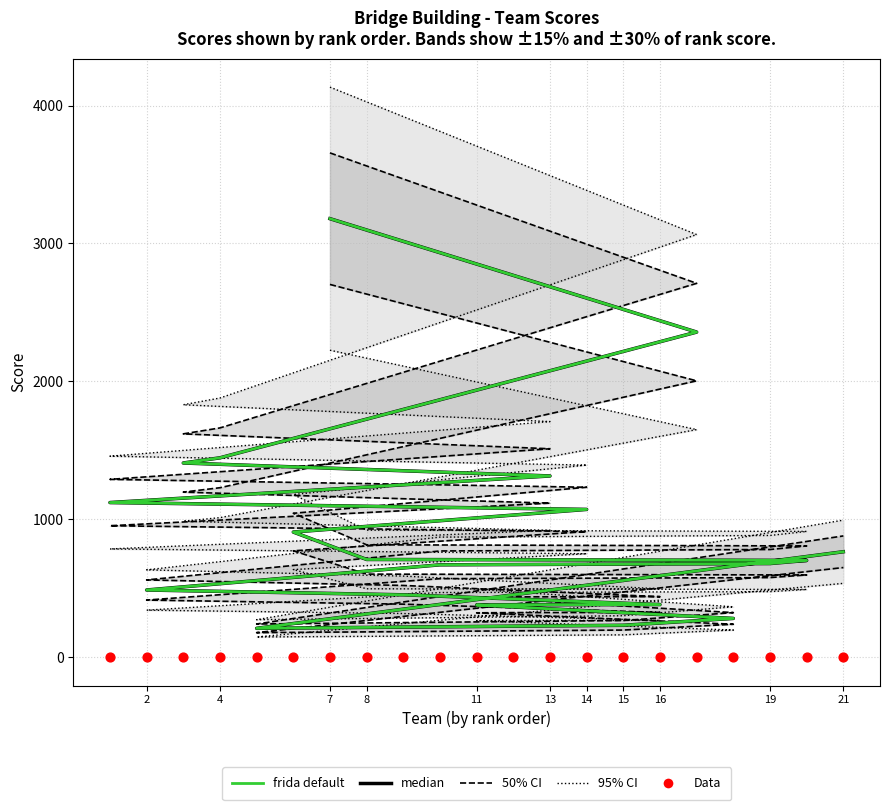

Which series has the largest total across all categories?

median